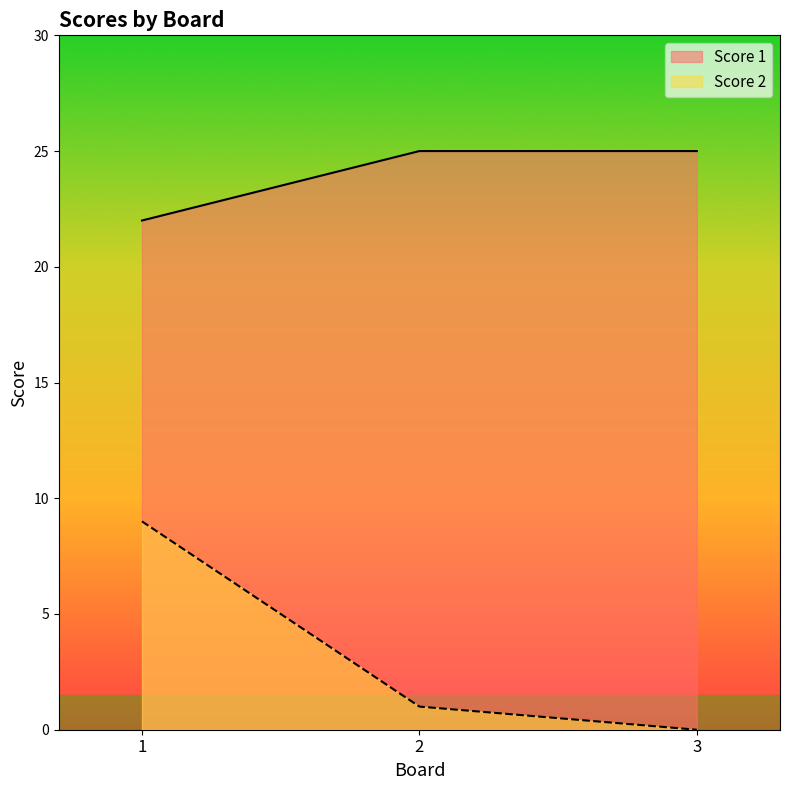

Which series has the widest spread of values?

Score 2